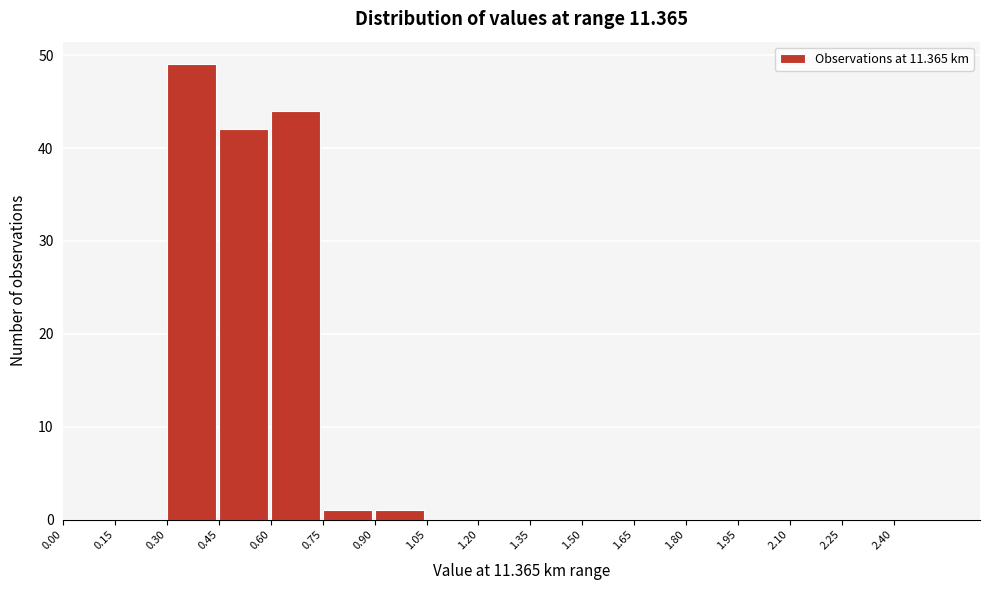

Reading left to right, transcribe this chart: for each bar, give the range it covers on the x-axis and its height. Neither the bar edges nor the heights are printed on the chart, so give them approximately, as read against the axes.

0.00 to 0.15: 0
0.15 to 0.30: 0
0.30 to 0.45: 49
0.45 to 0.60: 42
0.60 to 0.75: 44
0.75 to 0.90: 1
0.90 to 1.05: 1
1.05 to 1.20: 0
1.20 to 1.35: 0
1.35 to 1.50: 0
1.50 to 1.65: 0
1.65 to 1.80: 0
1.80 to 1.95: 0
1.95 to 2.10: 0
2.10 to 2.25: 0
2.25 to 2.40: 0
2.40 to 2.55: 0